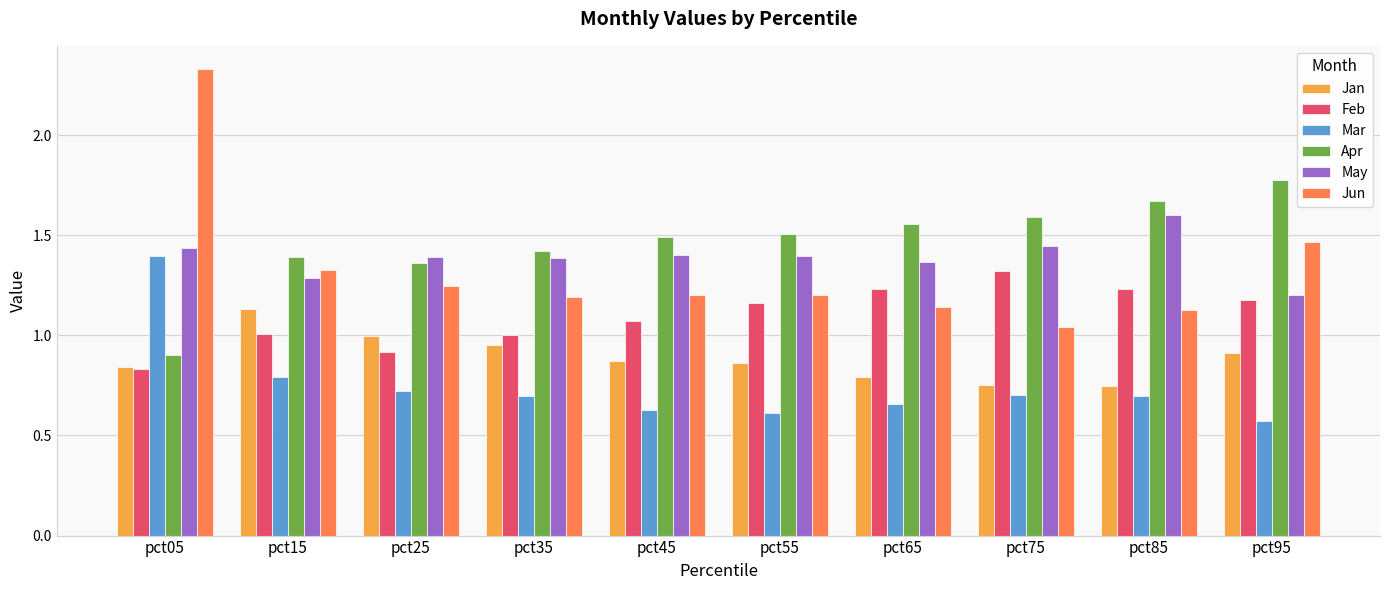

At which label does May reach its peak?

pct85